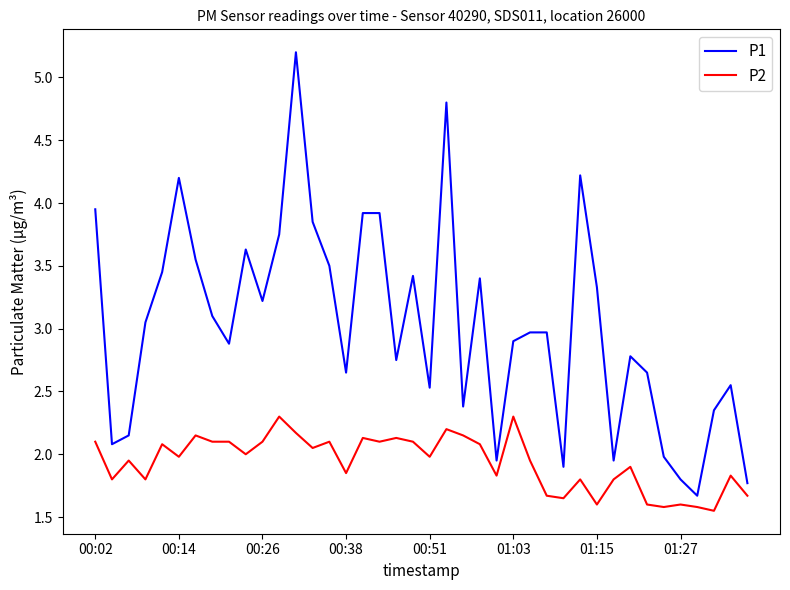

What is the maximum value shown in the chart?

5.2